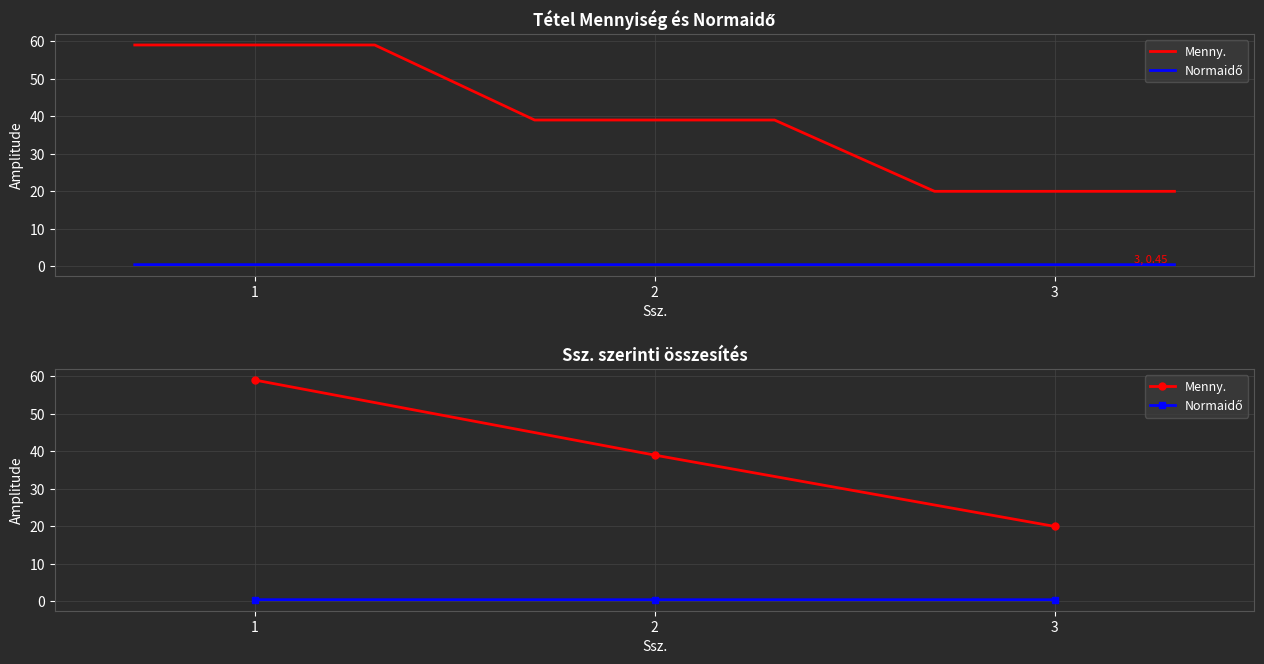

At how many categories does at least one series exceed 48?

1